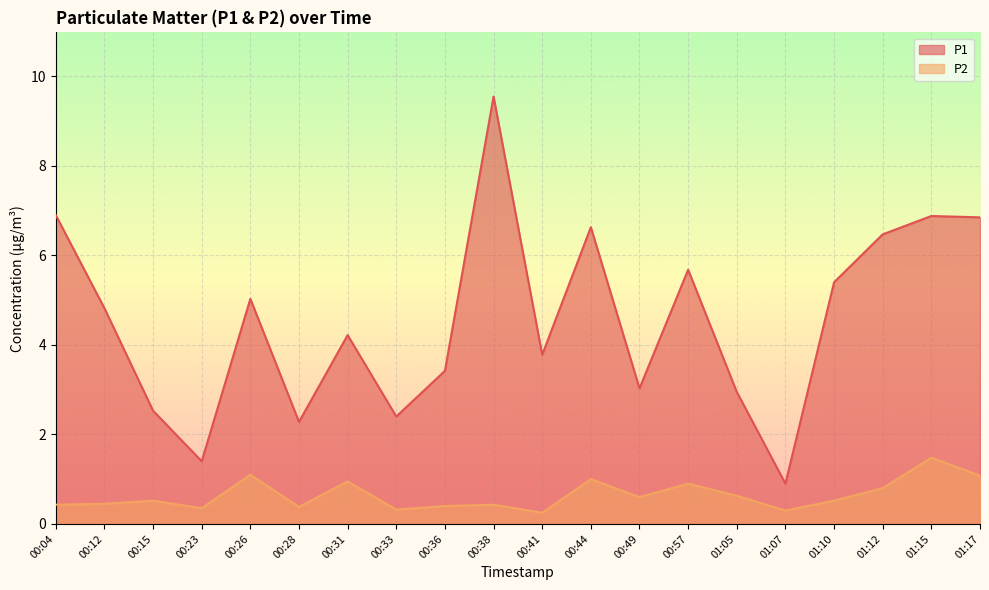

True or false: P1 and P2 cross at least once.

False